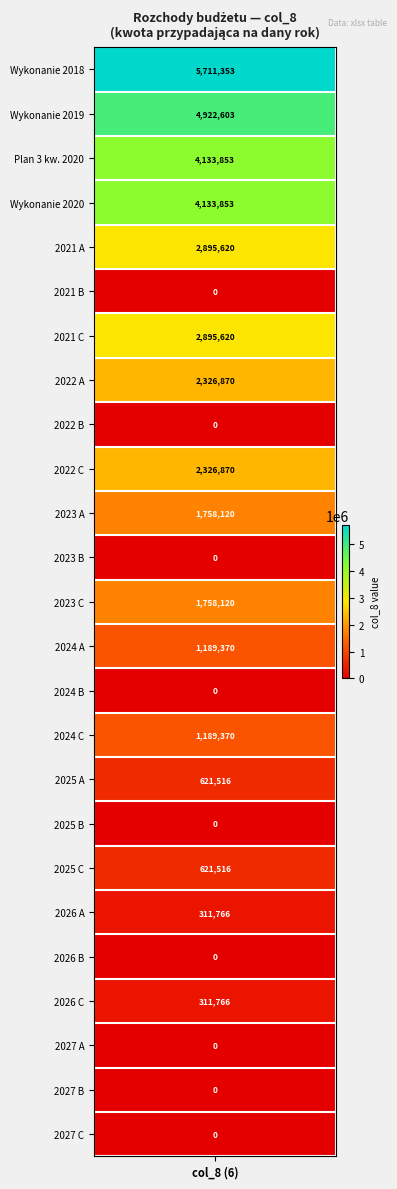

Between Plan 3 kw. 2020 and Wykonanie 2018, which is larger?

Wykonanie 2018